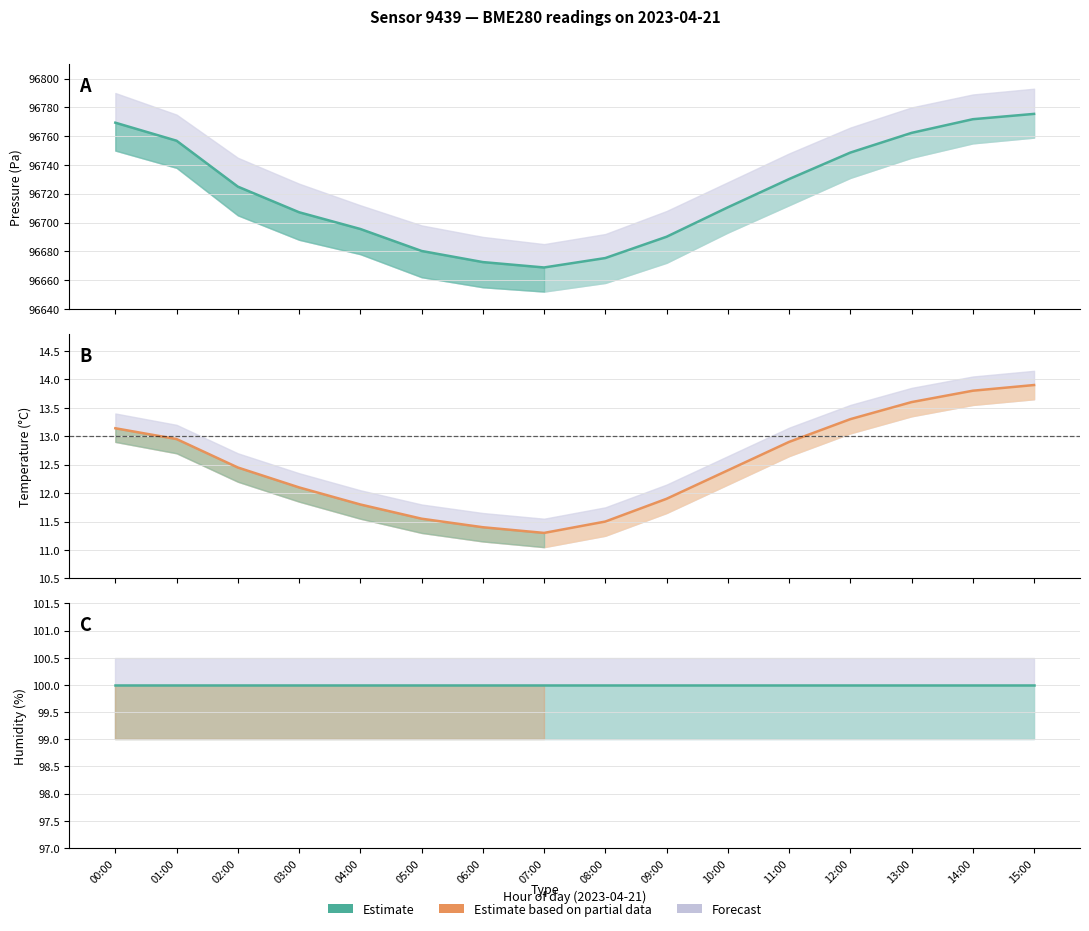

What is the lowest value of the Pressure estimate series?

96668.8